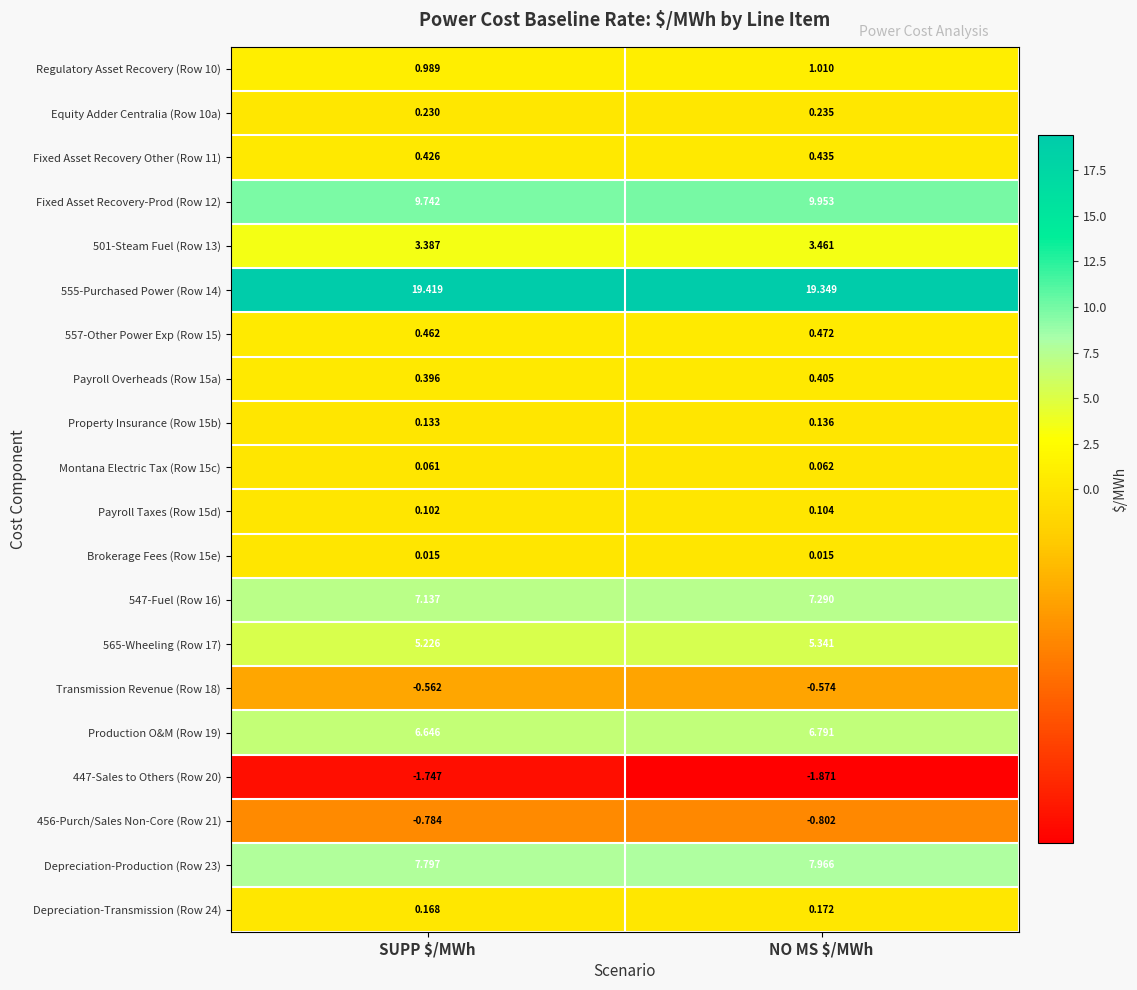

Which label corresponds to the largest value in the chart?

SUPP $/MWh